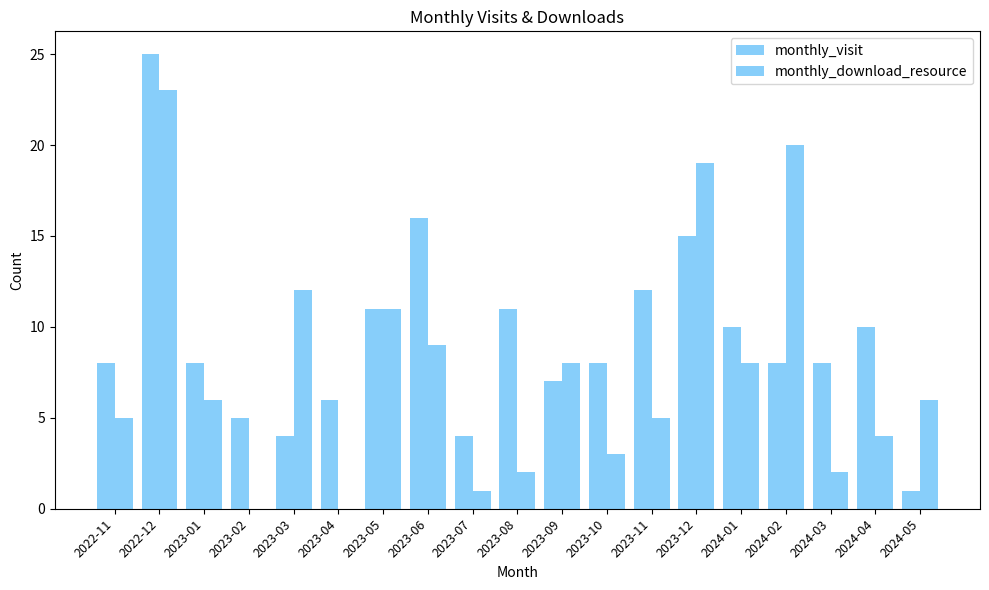

Are the bars grouped side by side (vs. stacked)?

Yes